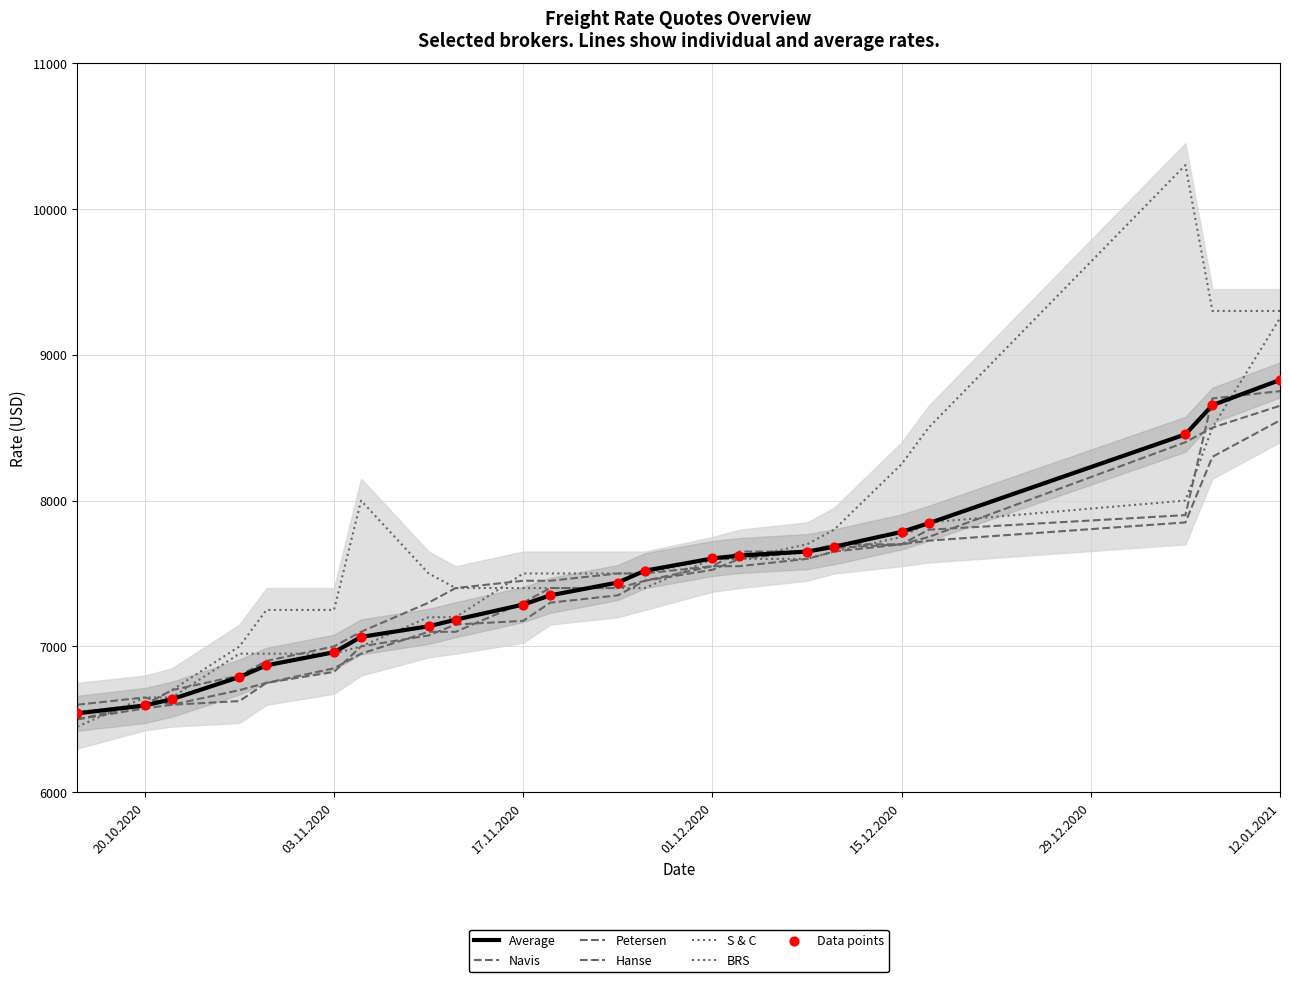

Is the value of Petersen at 15.10.2020 greater than the value of Average at 17.11.2020?

No